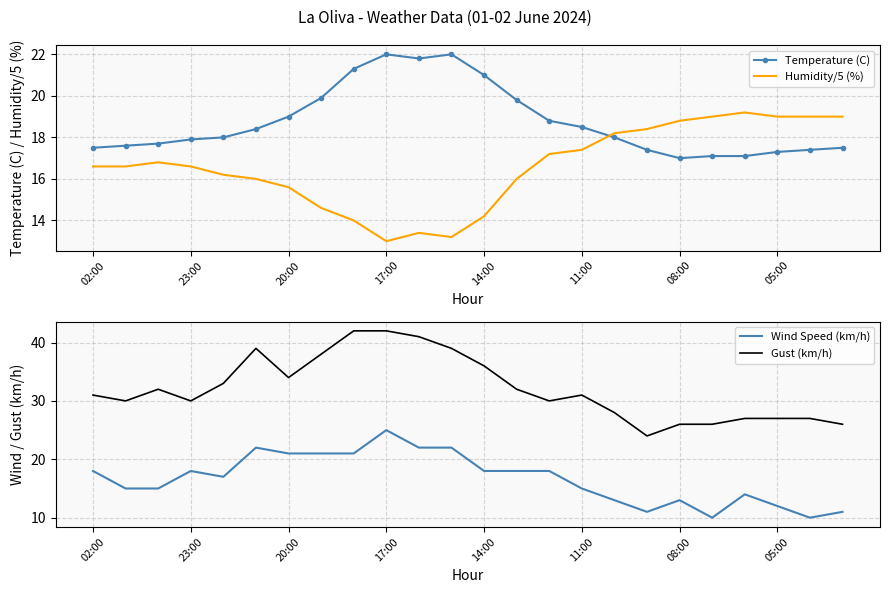

The Humidity/5 (%) series shows 19.0 at 05:00. True or false?

True